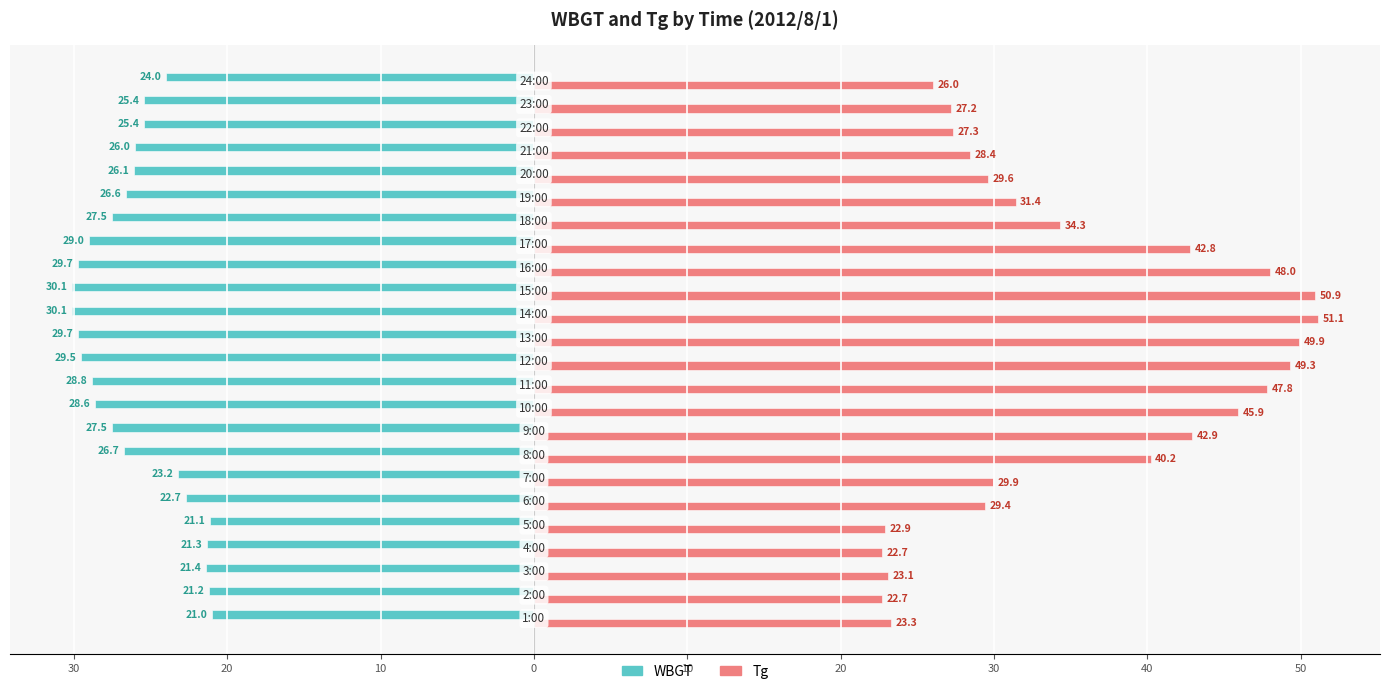

What are all the series names shown in the legend?

WBGT, Tg